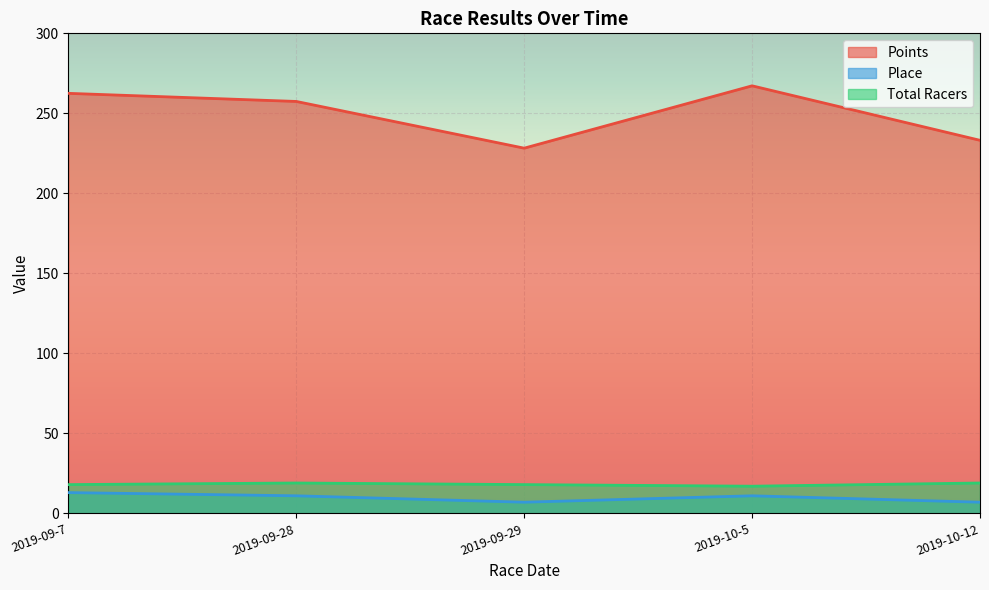

Is it true that Points equals 176.6 at 2019-10-5?

False